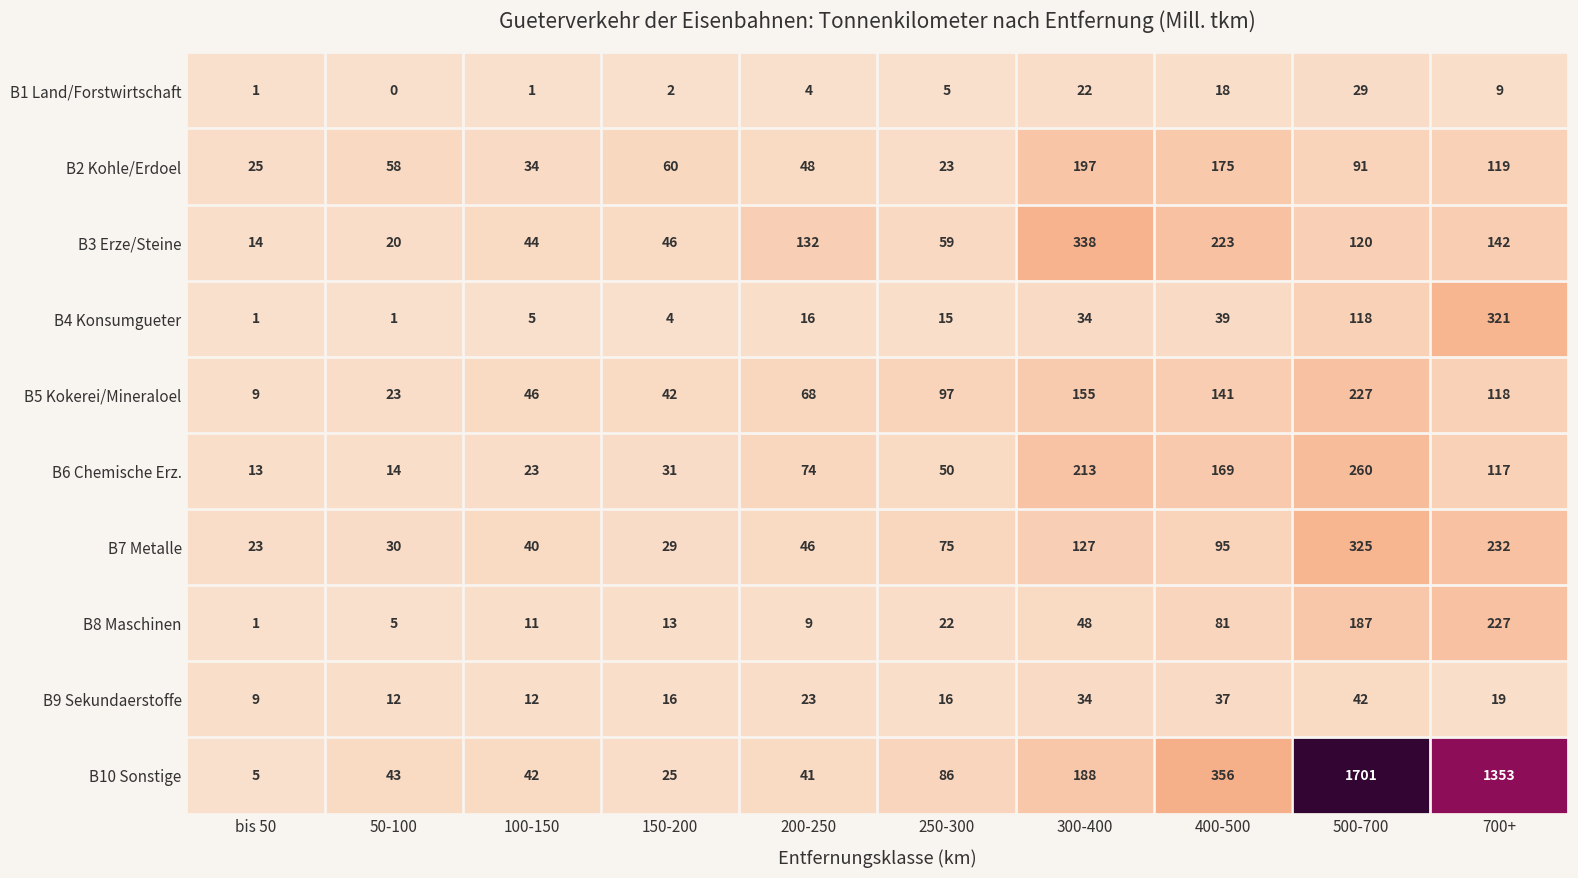

What is the maximum value shown in the chart?

1701